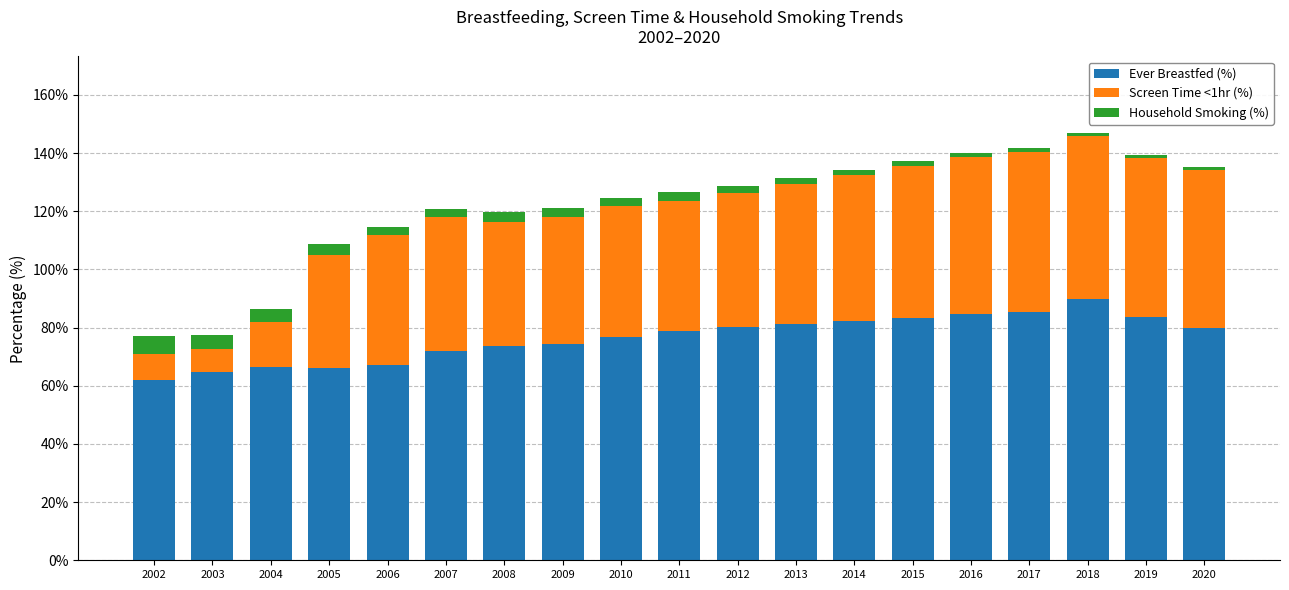

The value of Ever Breastfed (%) at 2010 is 120.4. True or false?

False